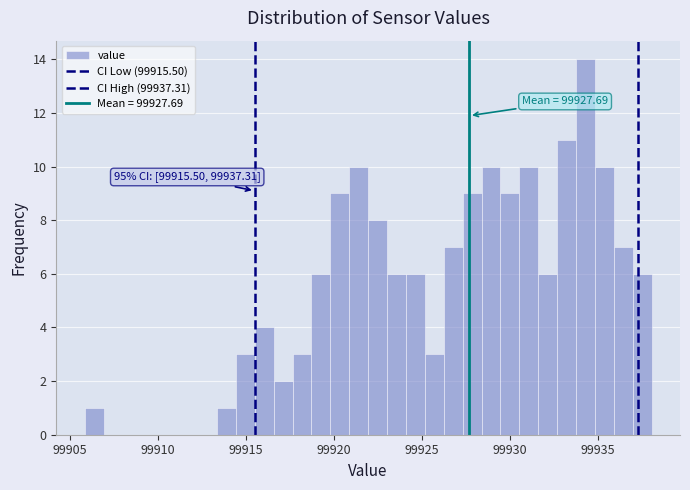

Read against the x-axis, roughly where is the centre of the tallest bar?

99934.5